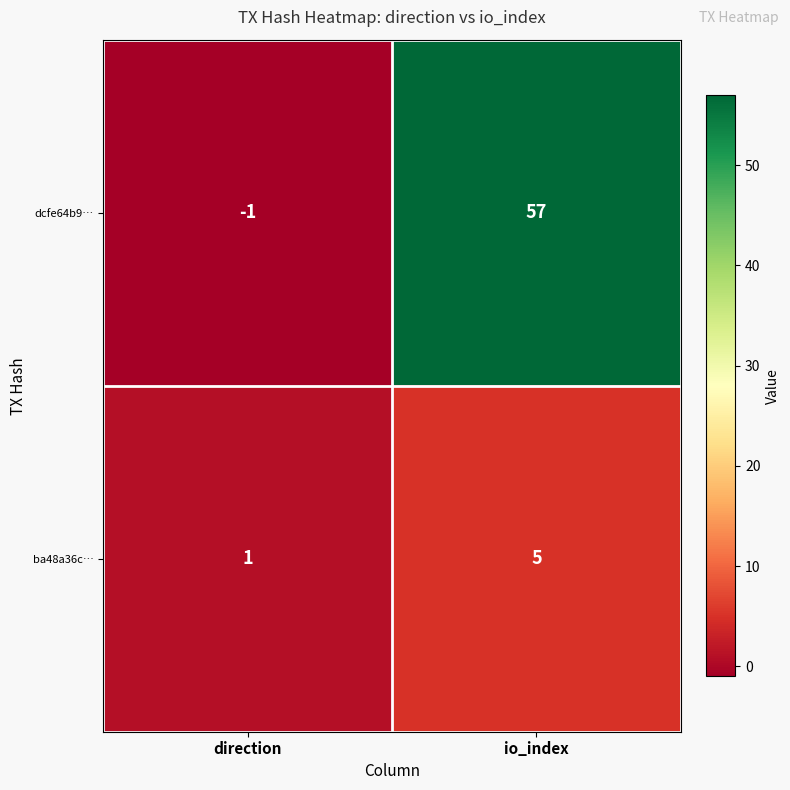

Which category has the highest value in the ba48a36c… series?

io_index